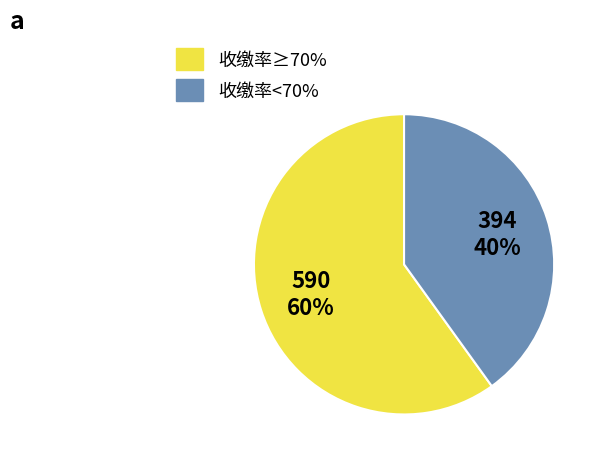

What is the majority slice?

收缴率≥70%